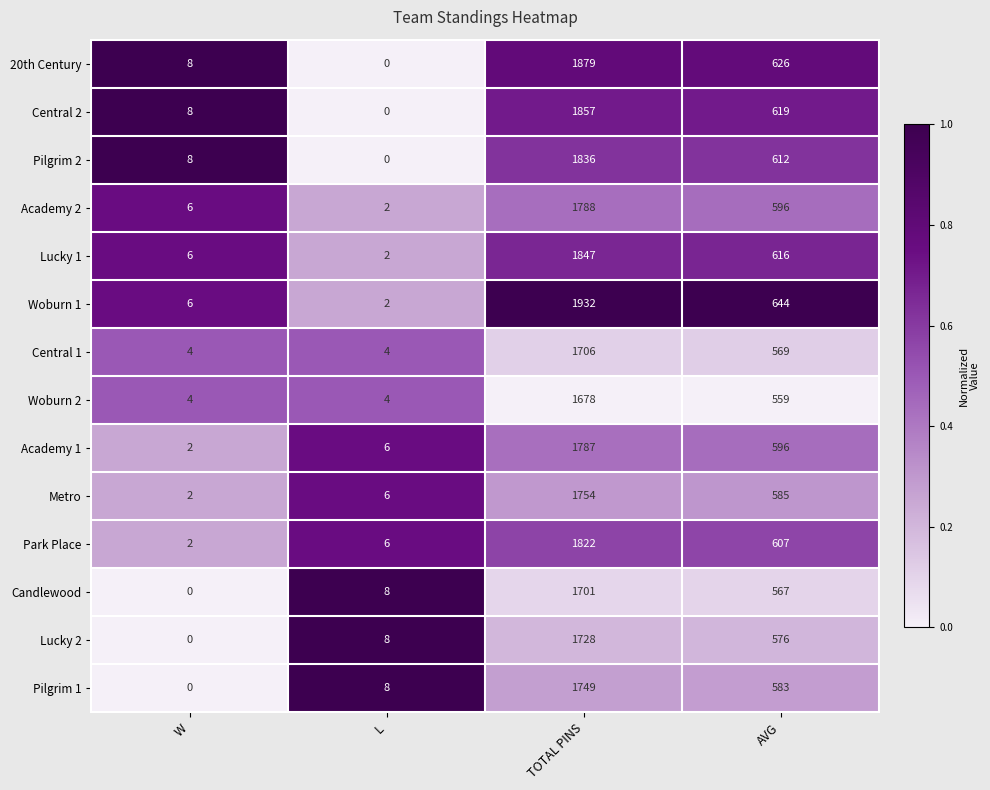

Where is Woburn 1 nearest to the value 967?

AVG